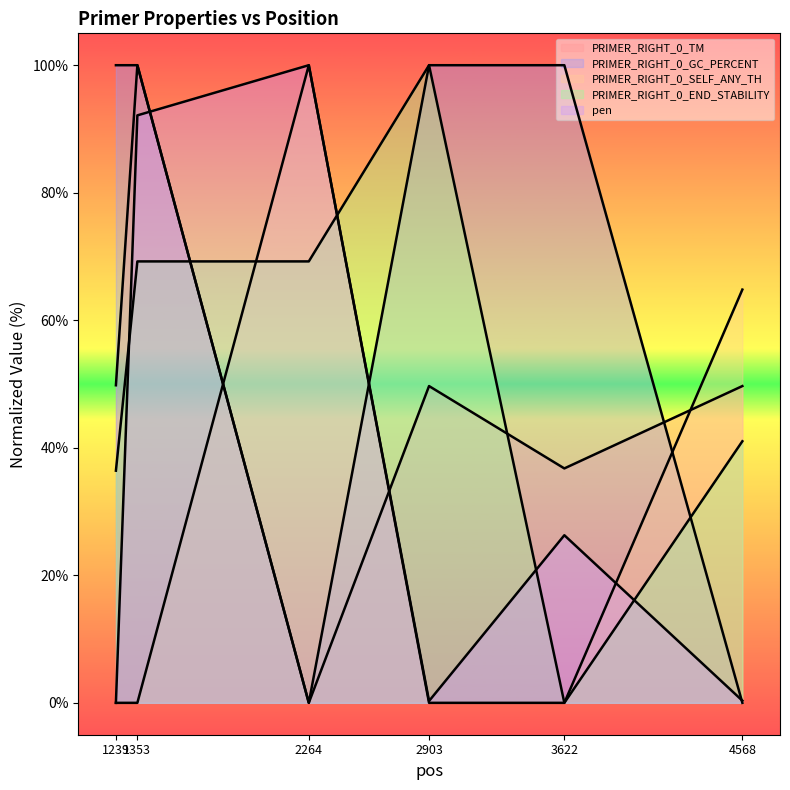

Which series has the largest total across all categories?

PRIMER_RIGHT_0_GC_PERCENT